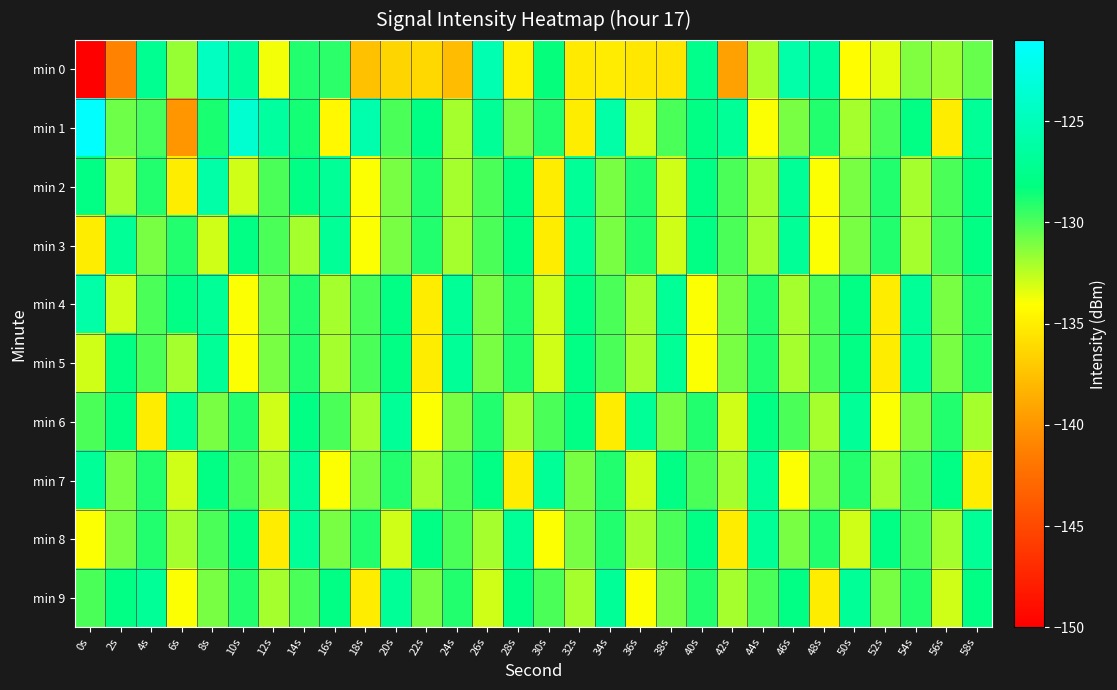

What is the total value across all series at 28s?

-1301.8